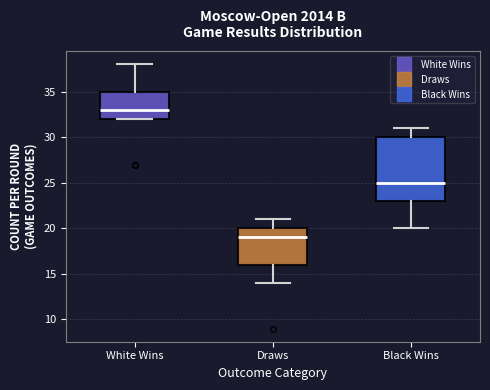

Which box's median line is the highest?

White Wins